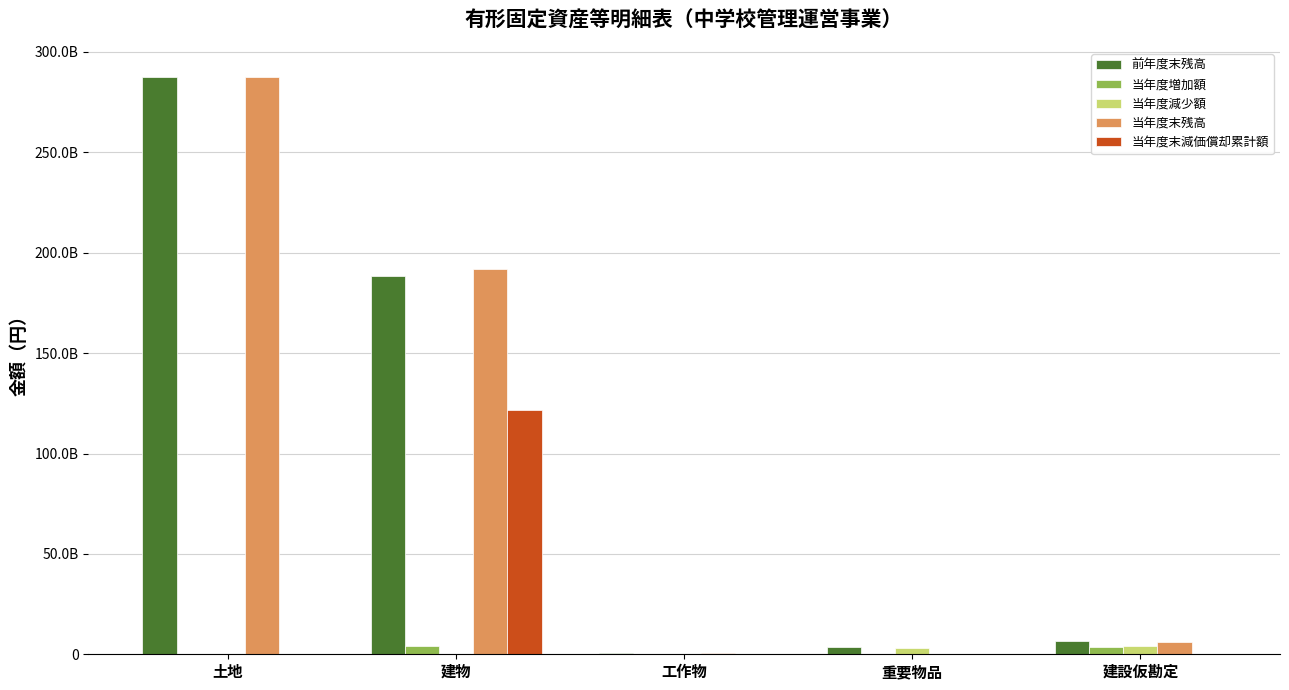

Are the bars horizontal?

No